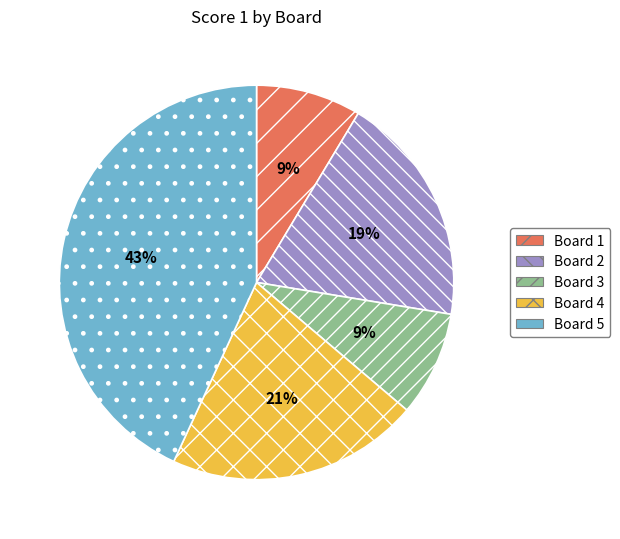

Is there a majority slice in this chart?

No